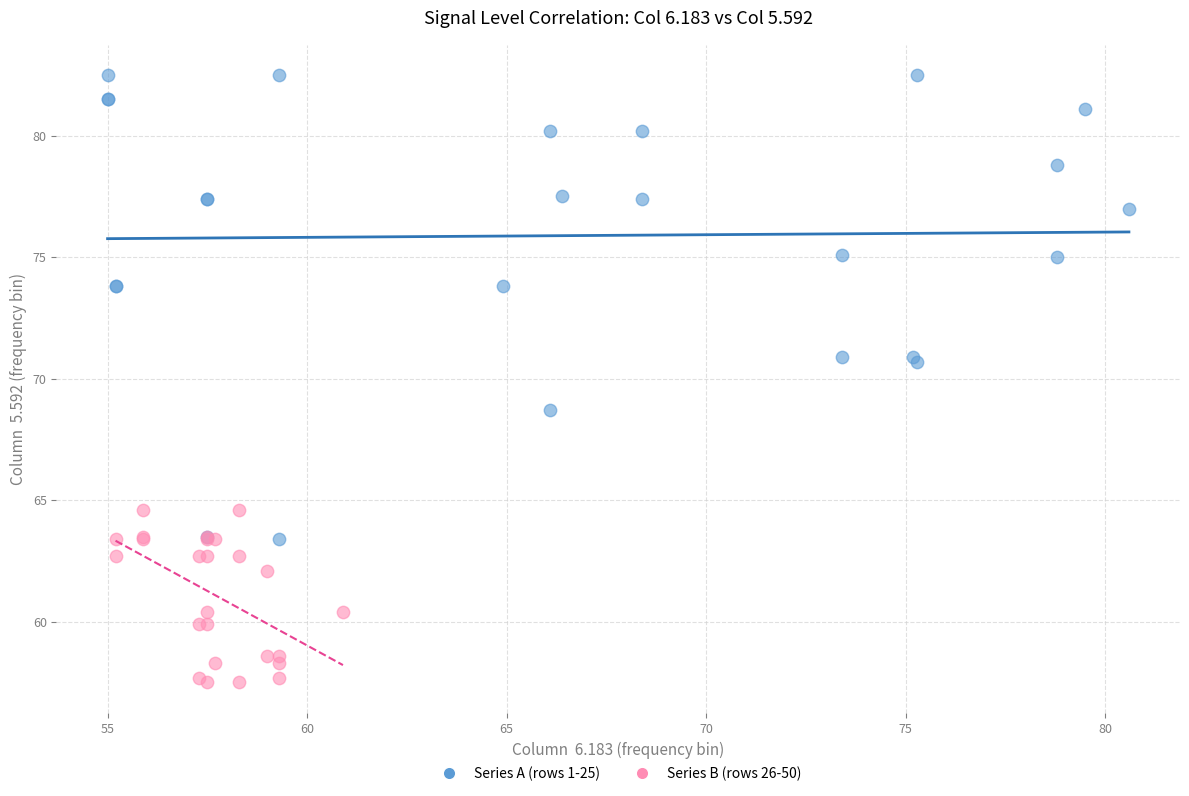

What are all the series names shown in the legend?

Series A (rows 1-25), Series B (rows 26-50)